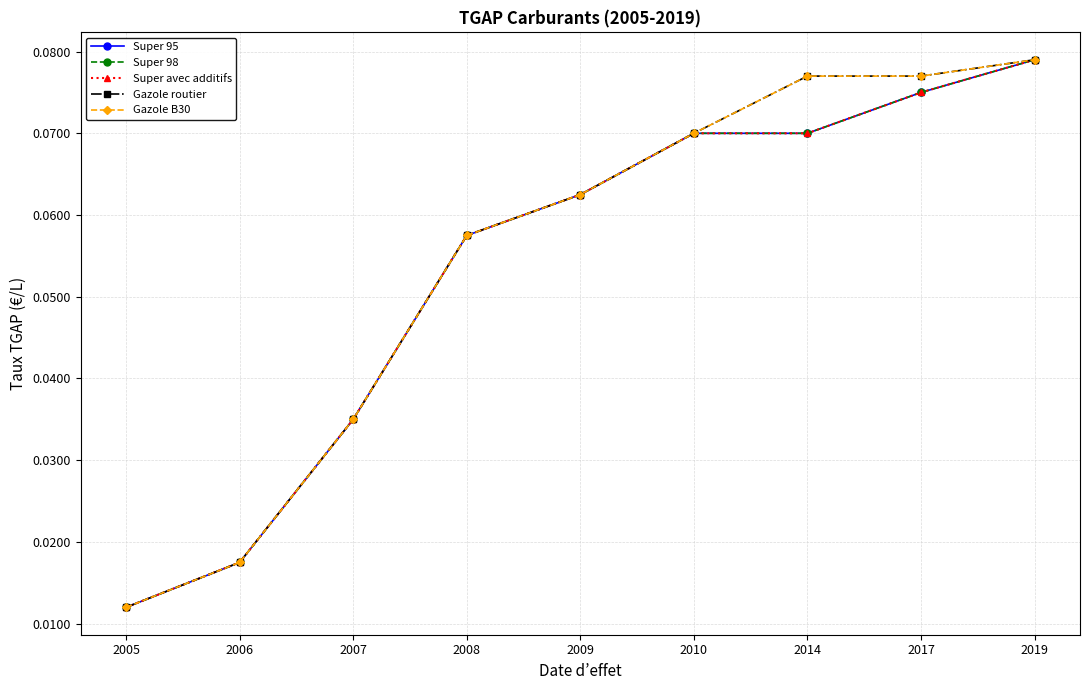

The Super 95 series shows 0.1 at 2007. True or false?

False